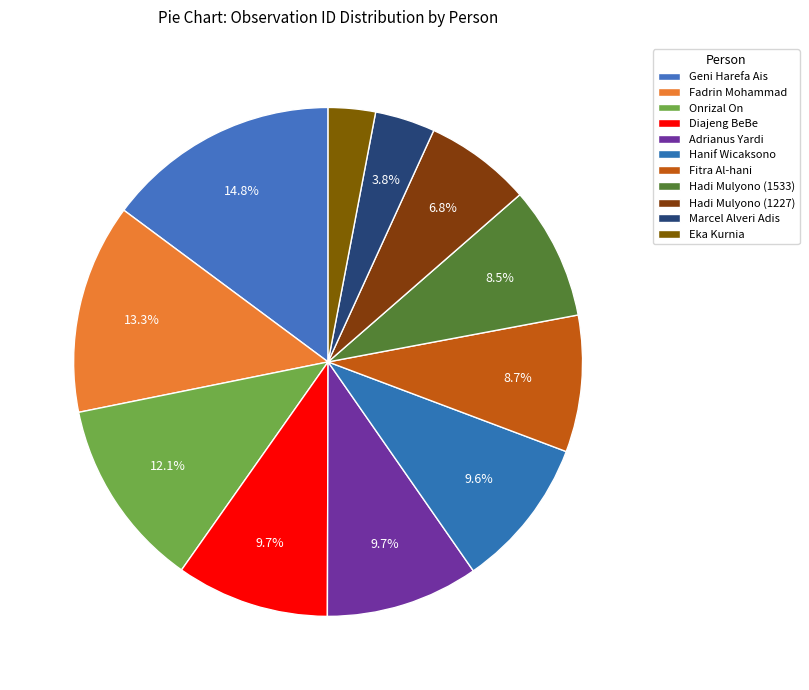

Do Onrizal On and Eka Kurnia together represent more than half of the pie?

No